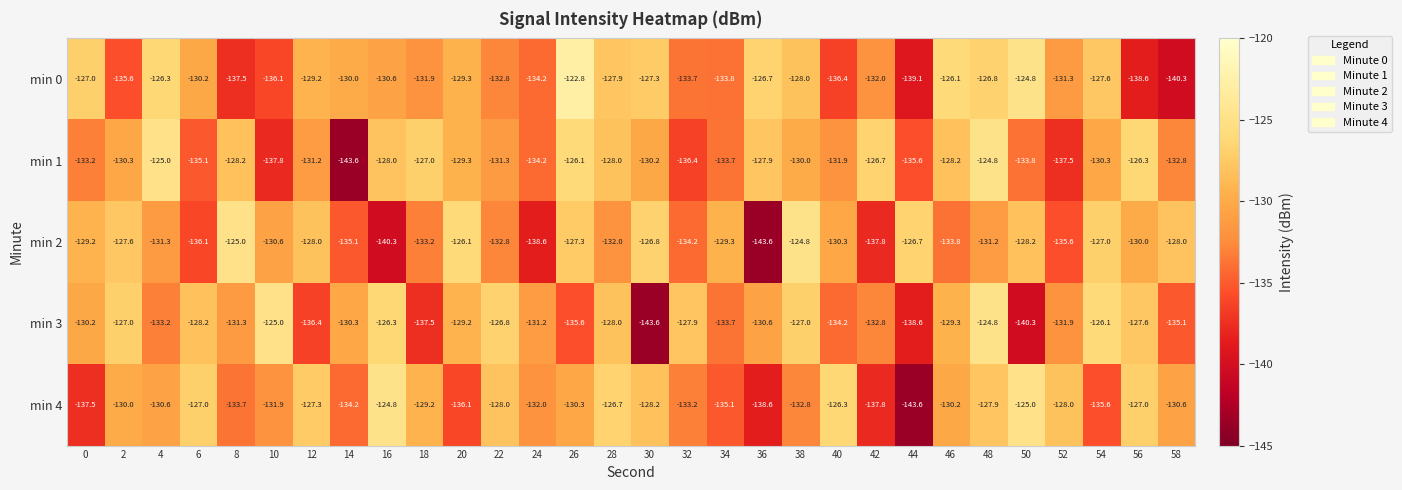

What is the smallest value displayed?

-143.6